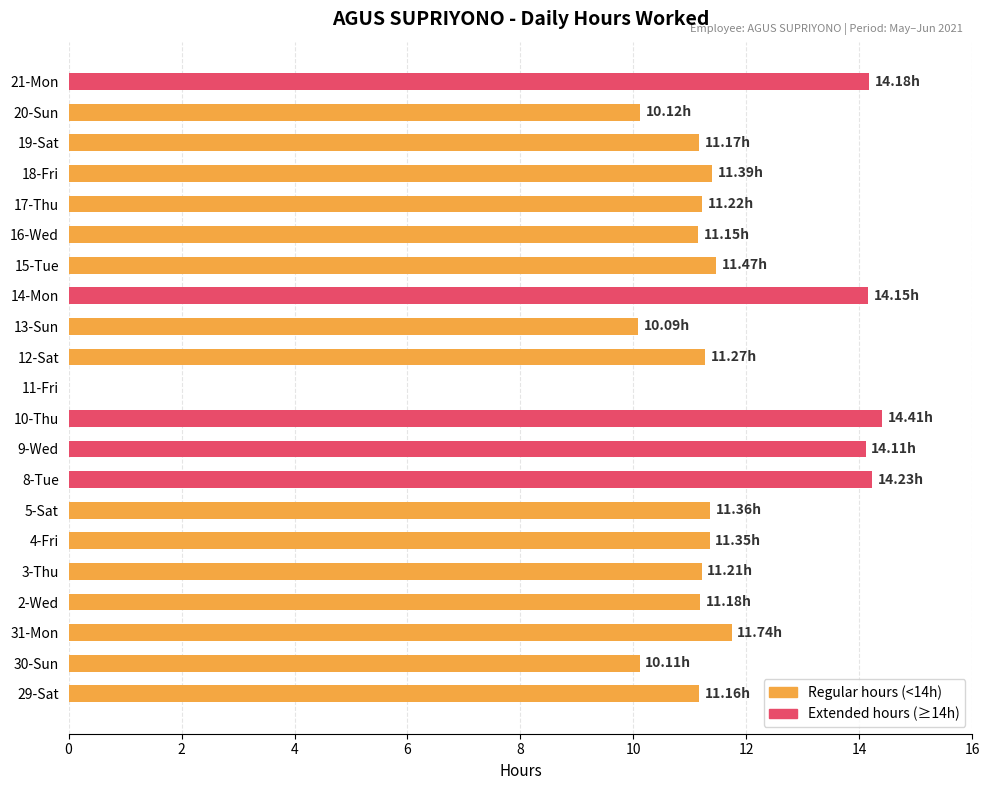

What is the sum of all values?

237.1